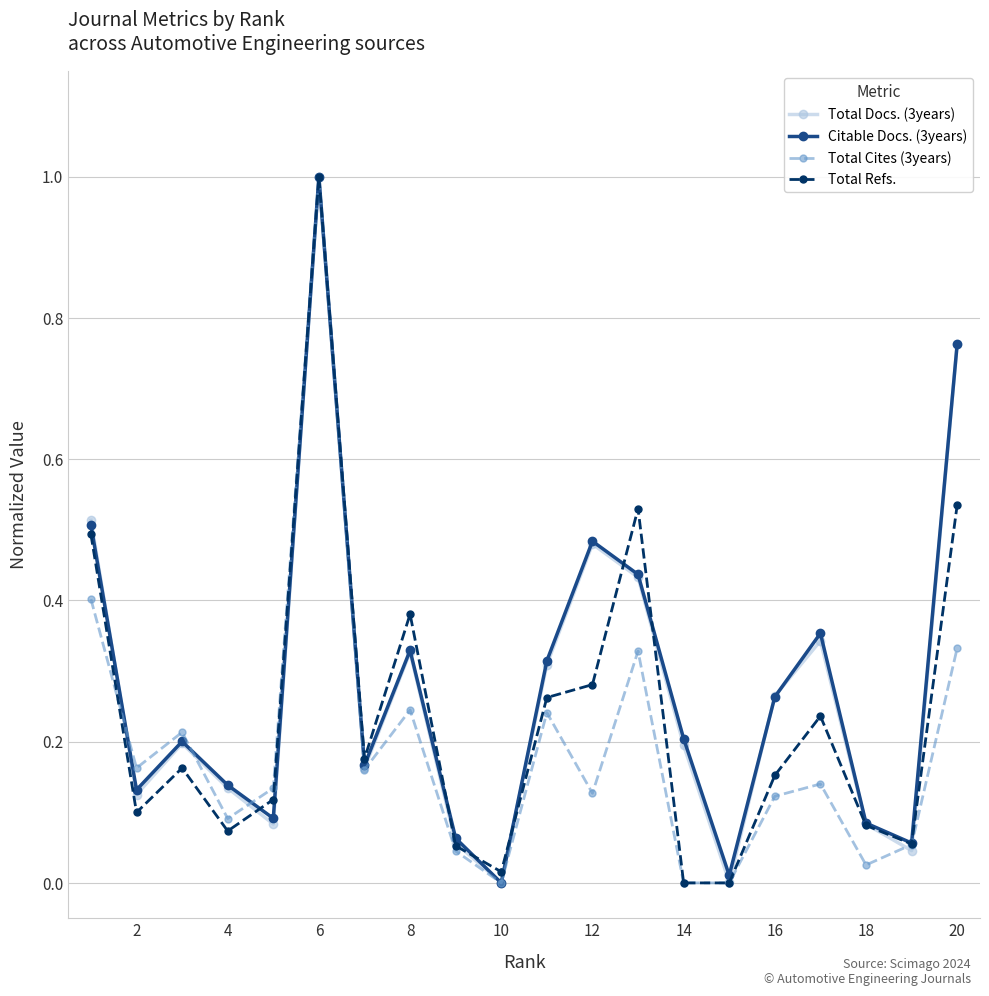

In Total Cites (3years), how many points are higher than both neighbors (excluding endpoints)?

6